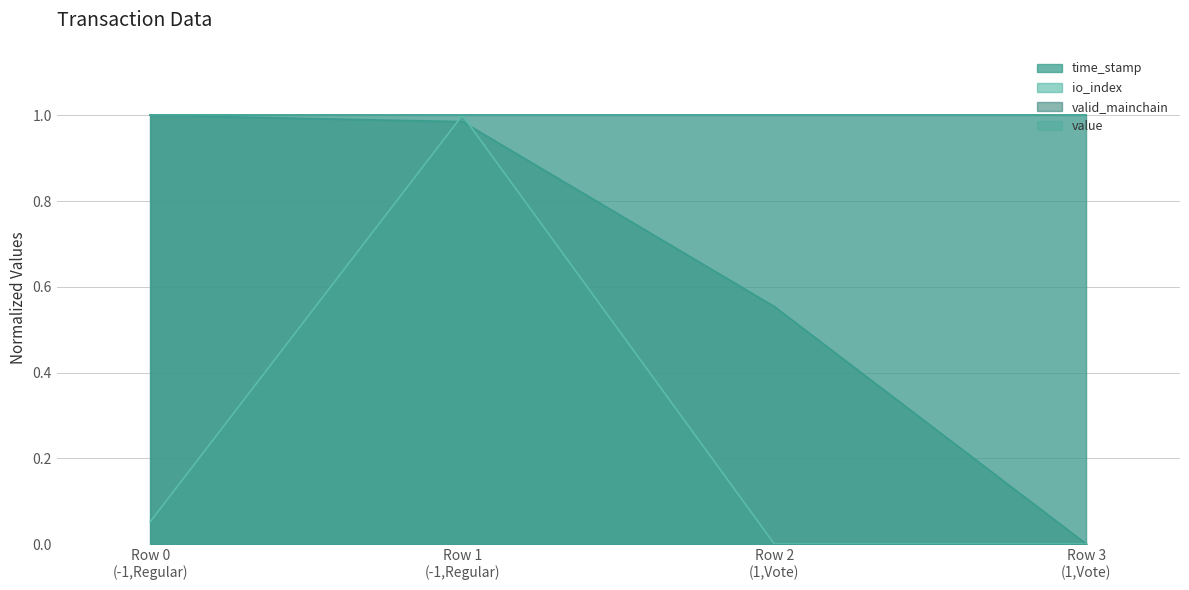

True or false: io_index has a value of 0.0 at Row 0 (-1,Regular).

False